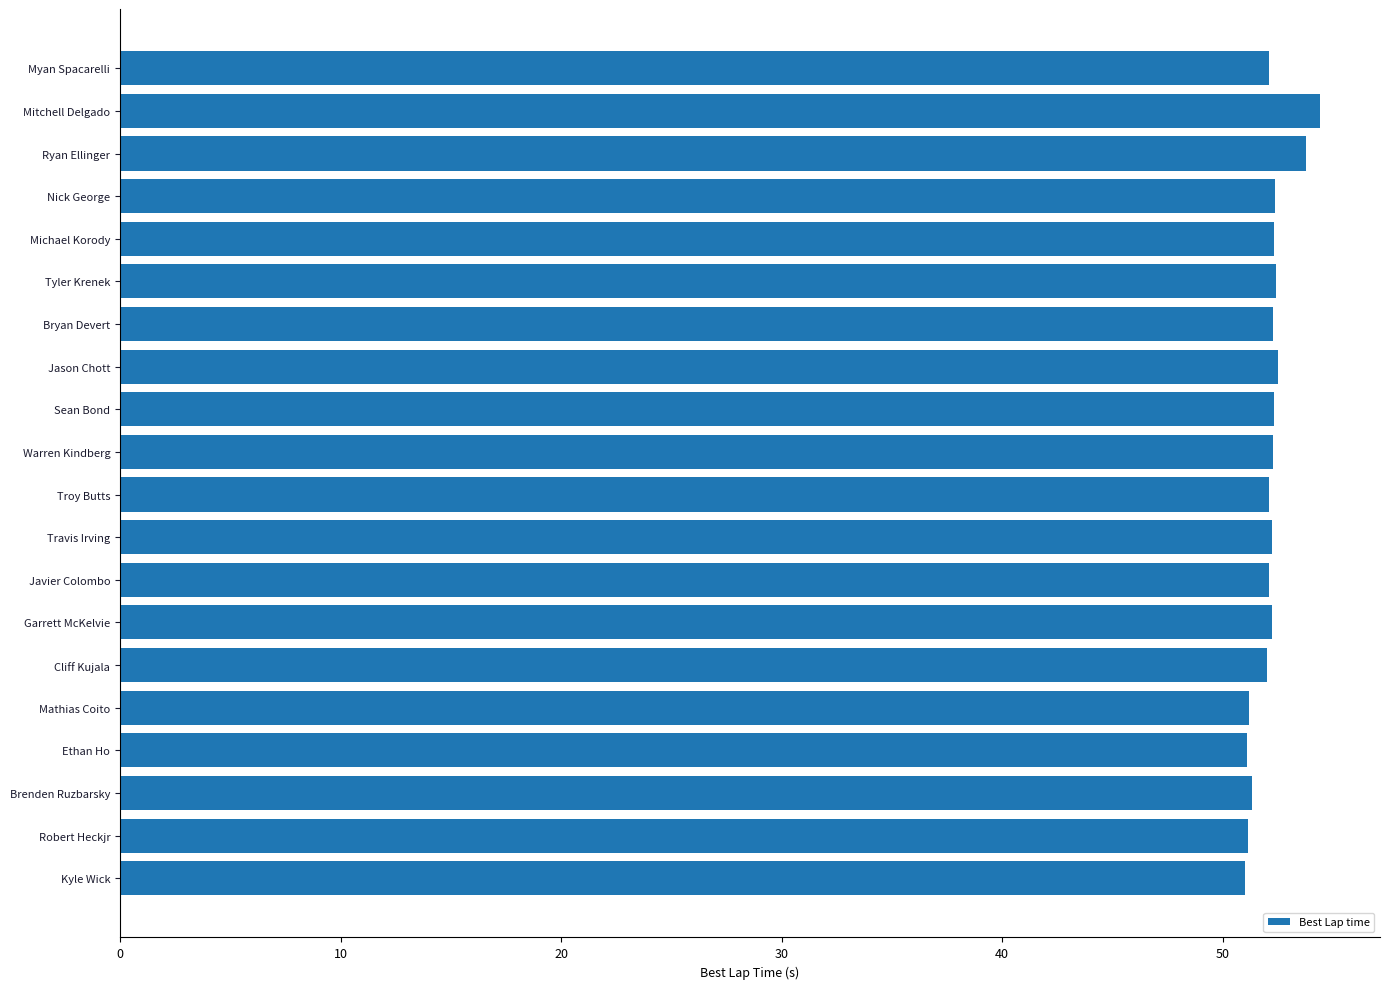

How many data points does each series have?

20